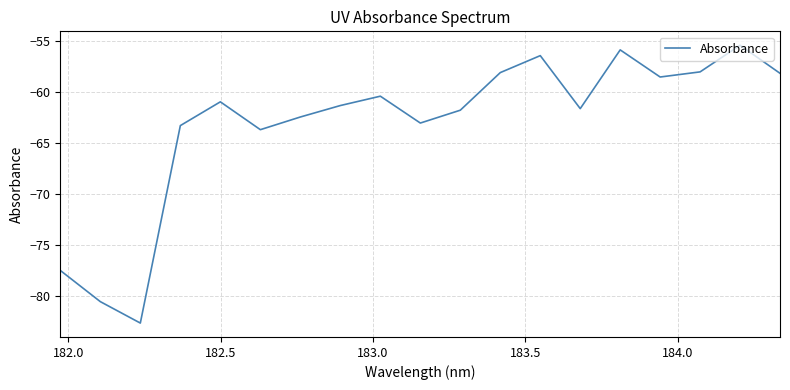

Does the chart display data point markers on the line(s)?

No